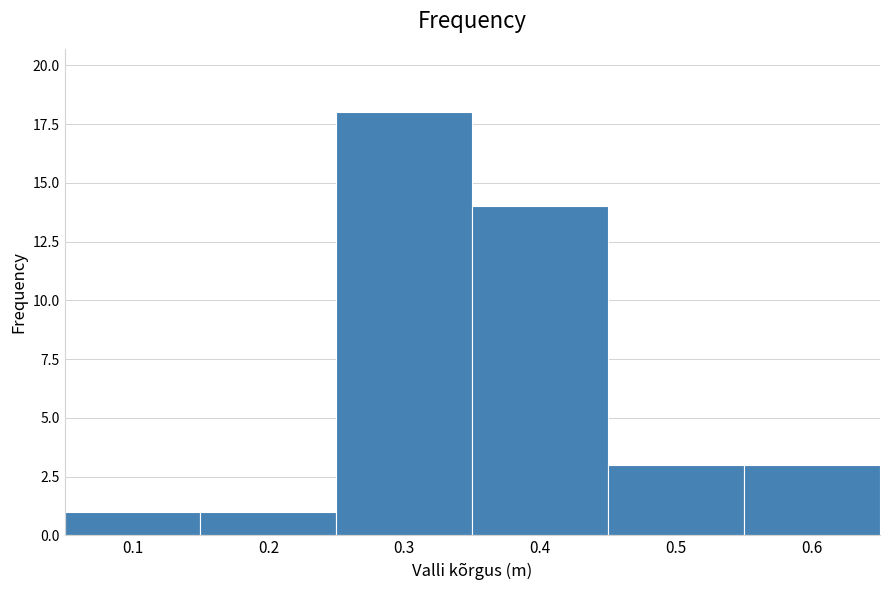

Reading left to right, list every bar in this chart as the range it spans on the x-axis followed by its height. The values are not printed on the chart, so give them approximately, as read against the axis.

0.05 to 0.15: 1
0.15 to 0.25: 1
0.25 to 0.35: 18
0.35 to 0.45: 14
0.45 to 0.55: 3
0.55 to 0.65: 3